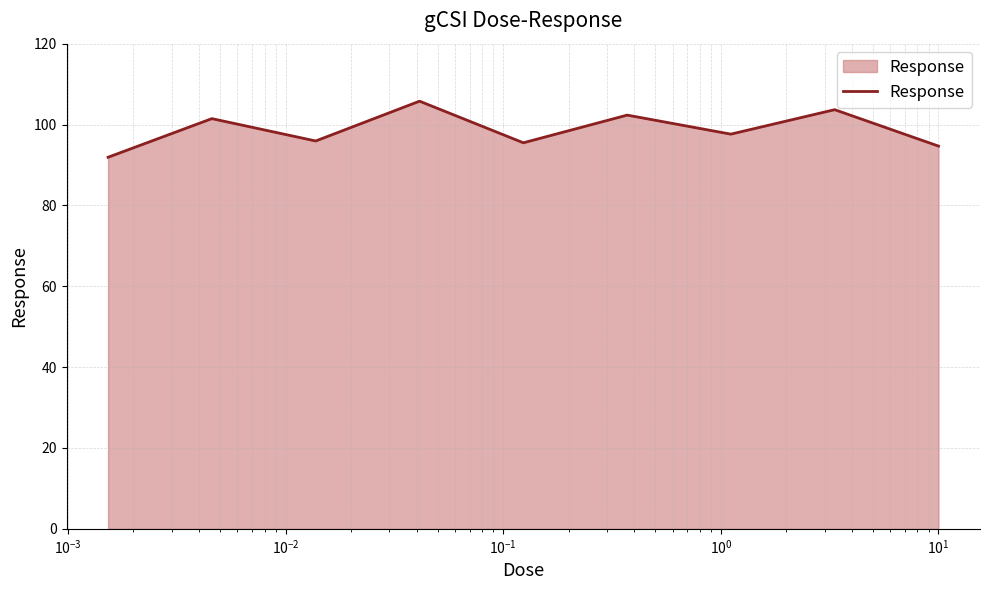

What is the smallest value displayed?

91.9